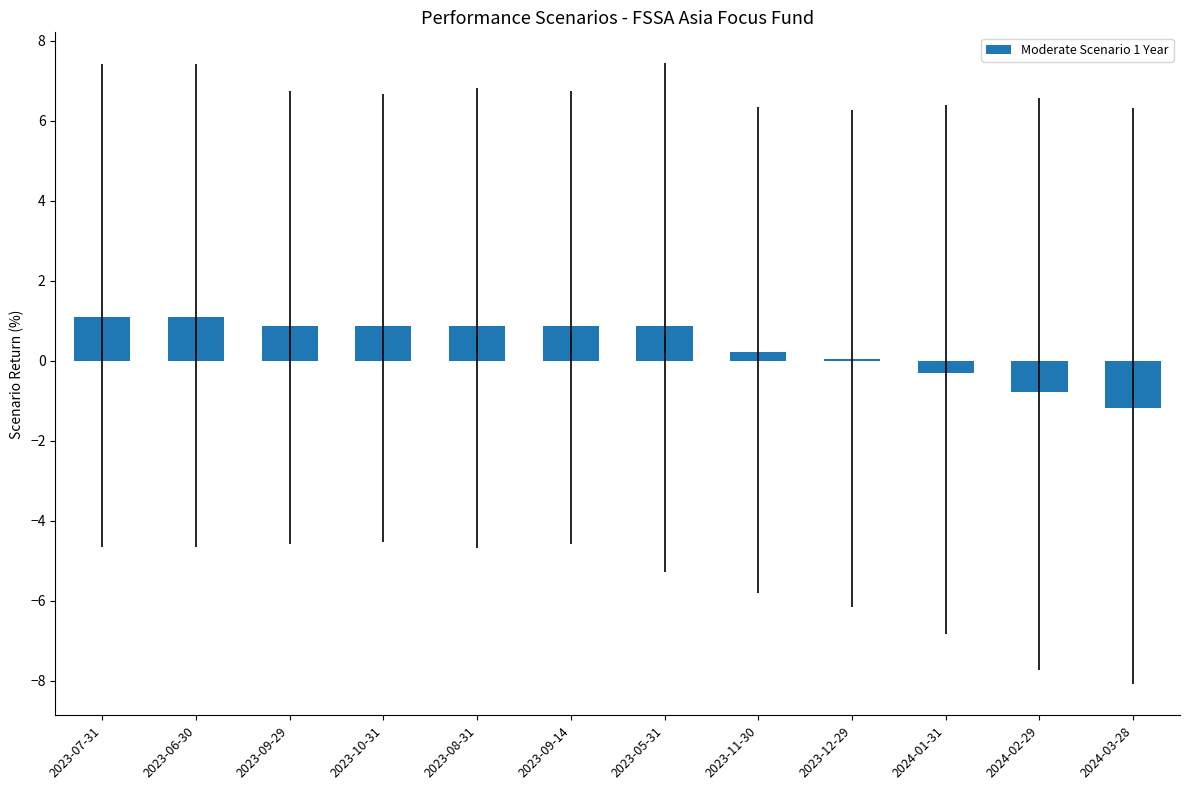

What is the sum of the values at 2023-09-29 and 2023-06-30?

2.0